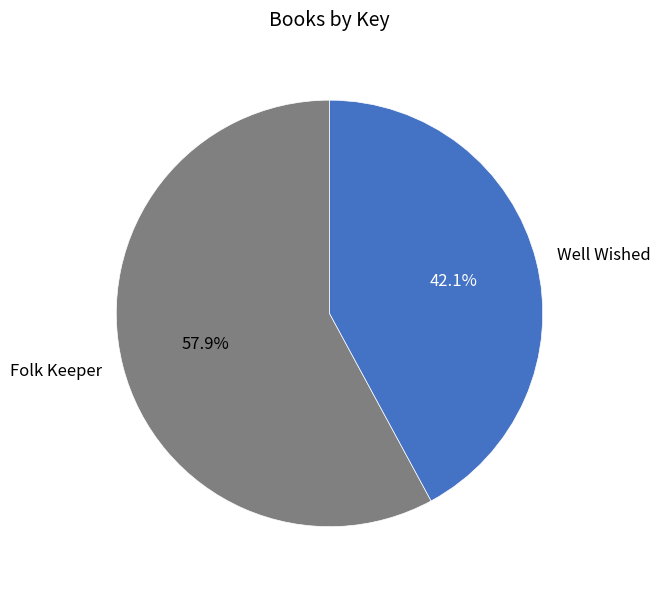

Between Folk Keeper and Well Wished, which is larger?

Folk Keeper